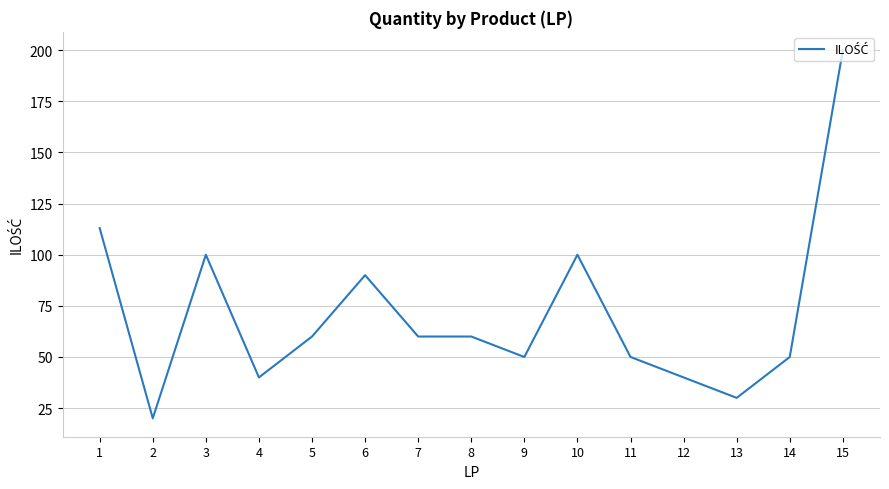

What is the difference between the maximum and minimum values?

180